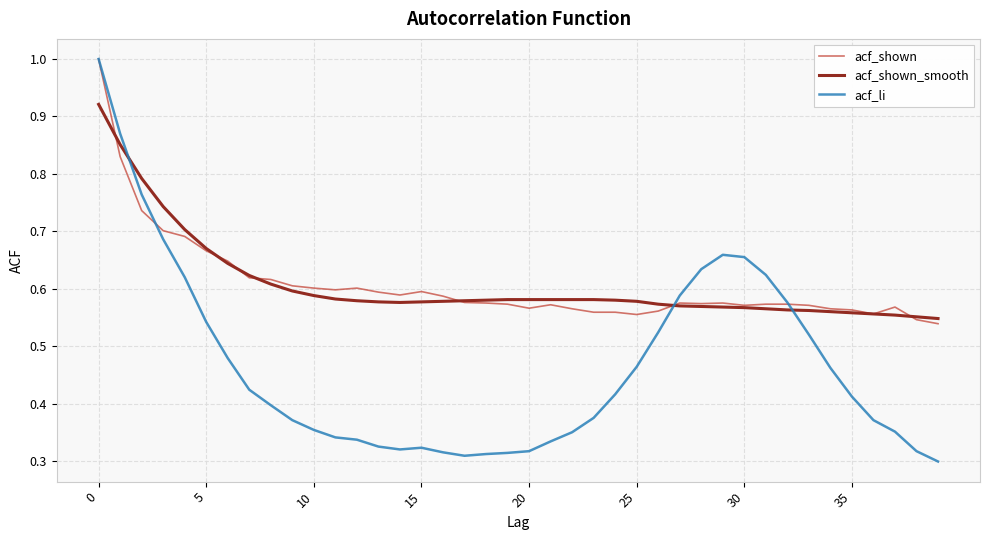

Which series has the widest spread of values?

acf_li